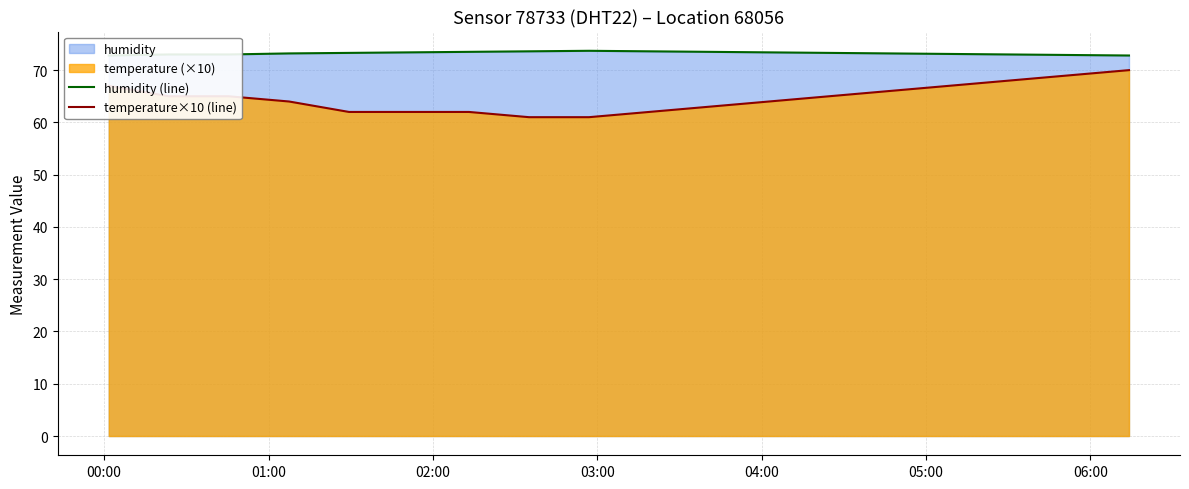

What is the lowest value of the temperature×10 (line) series?

61